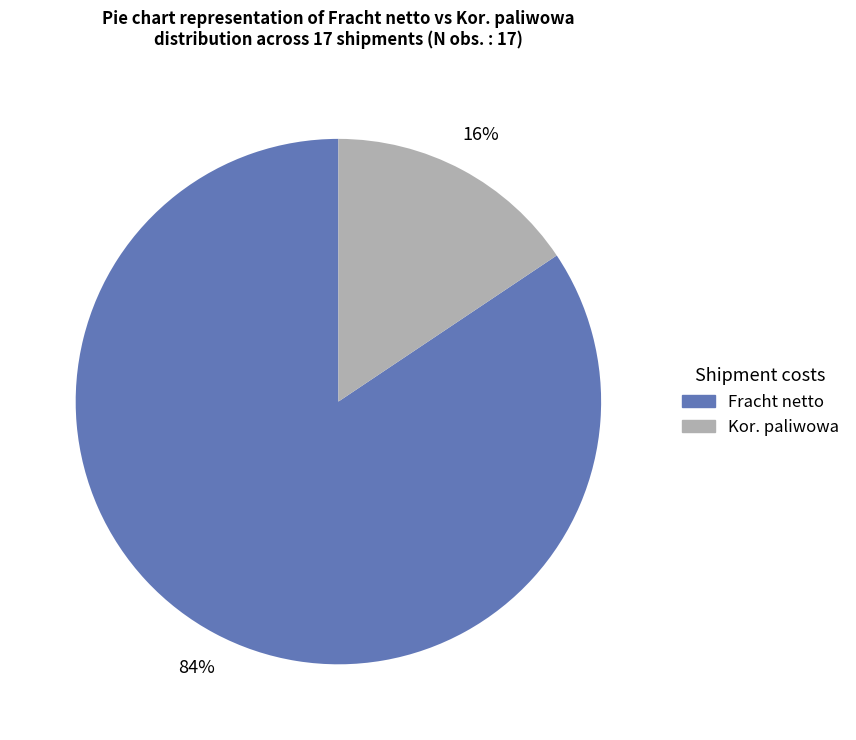

To the nearest percent, what is the average slice percentage?

50%